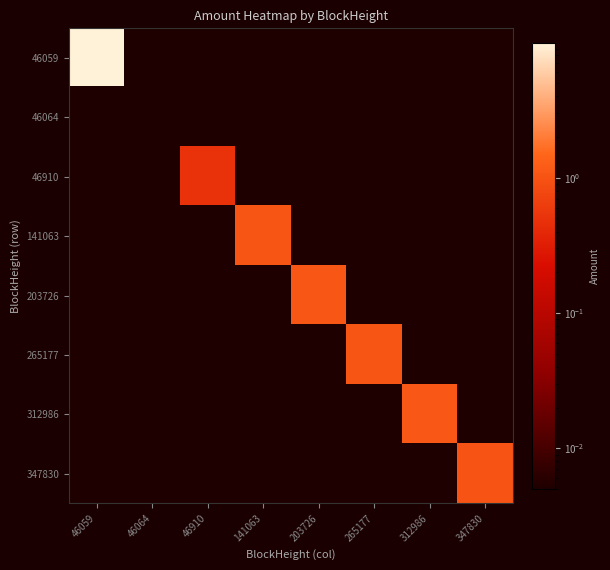

Which has a higher value, 46059 or 312986?

46059